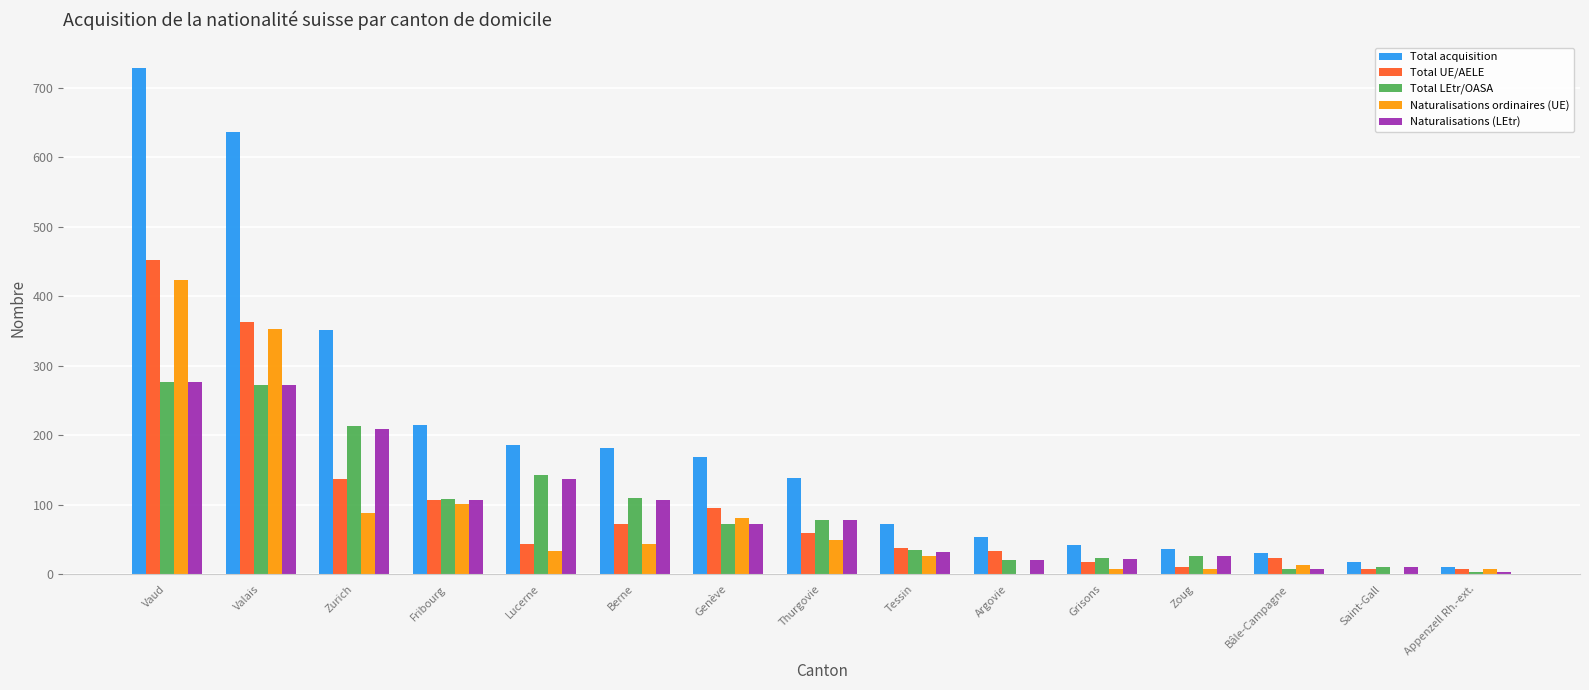

Is it true that Naturalisations (LEtr) equals 20 at Argovie?

True